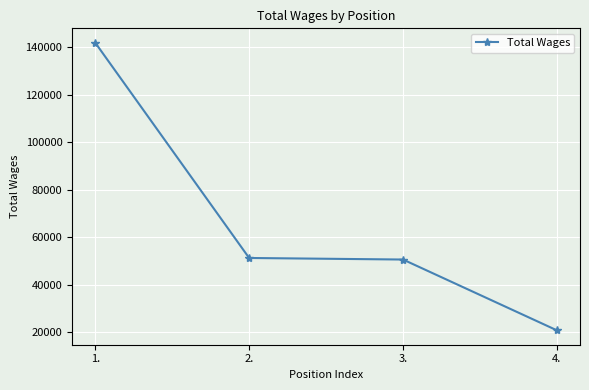

Reading left to right, what are all the values shown in this chart?

141884	51327	50671	20885